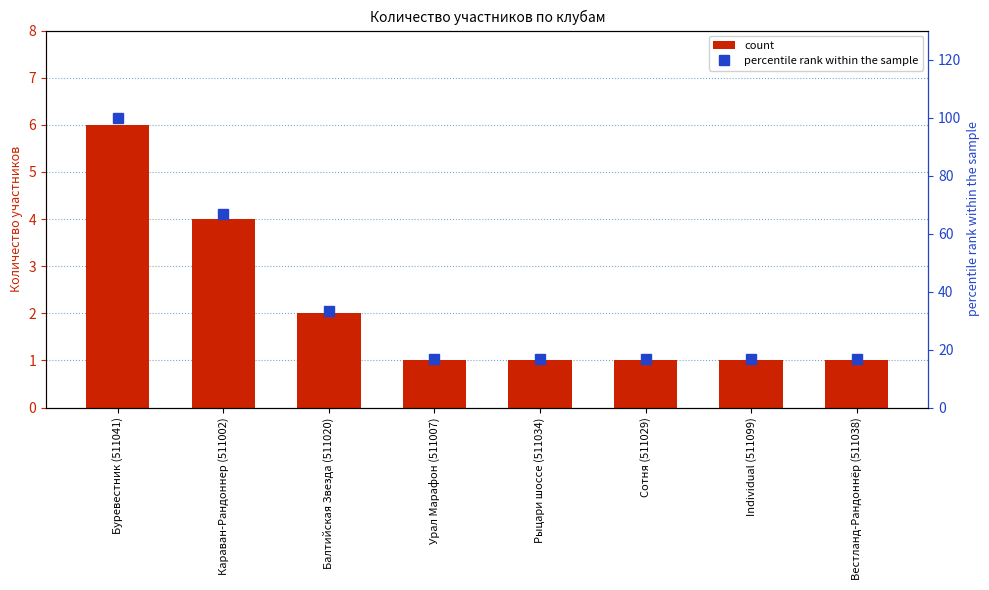

How many distinct data groups are displayed?

2